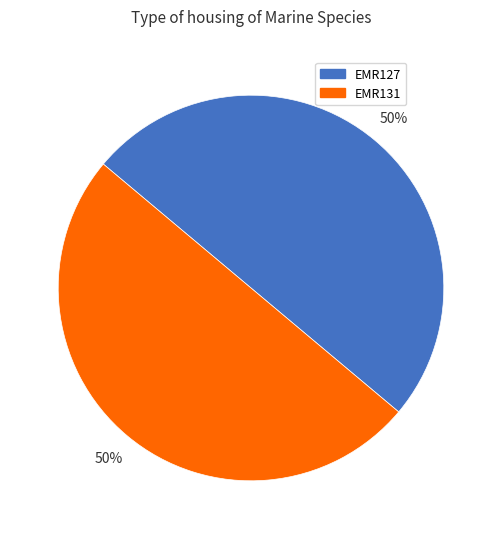

To the nearest percent, what percentage of the pie is EMR131?

50%